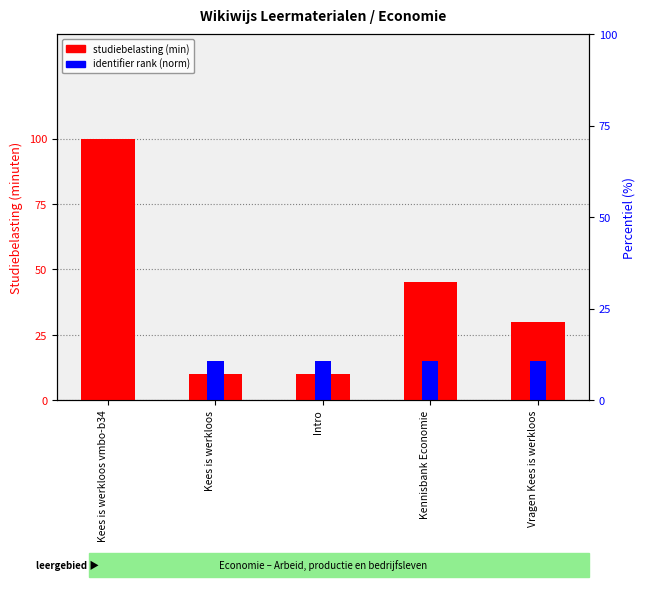

At which label is identifier rank (norm) closest to 7?

Kees is werkloos vmbo-b34